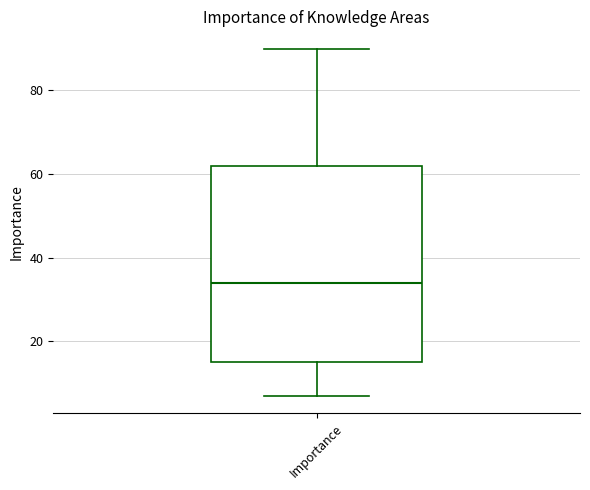

Where does the upper whisker of the box for Importance end on the y-axis? The values are not printed on the chart, so give them approximately, as read against the axis.

90